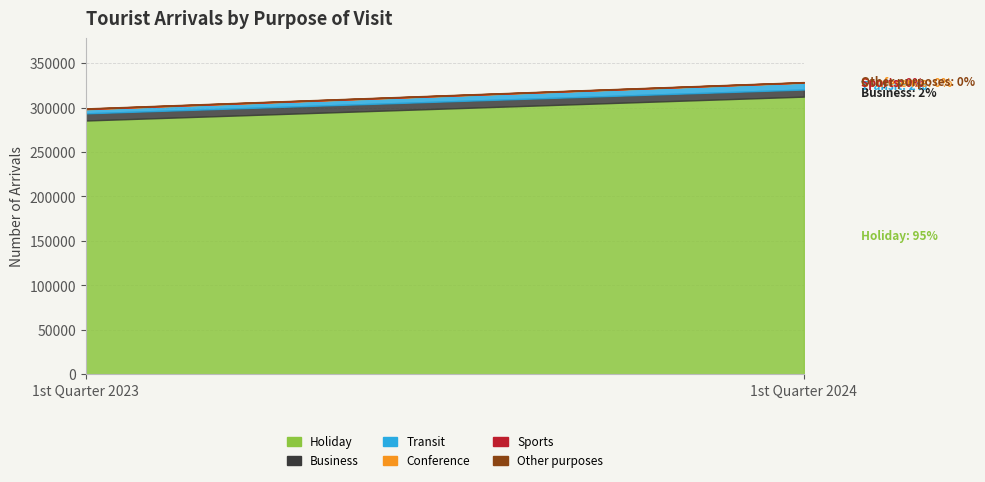

What is the difference between the highest and lowest values at 1st Quarter 2023?

285181